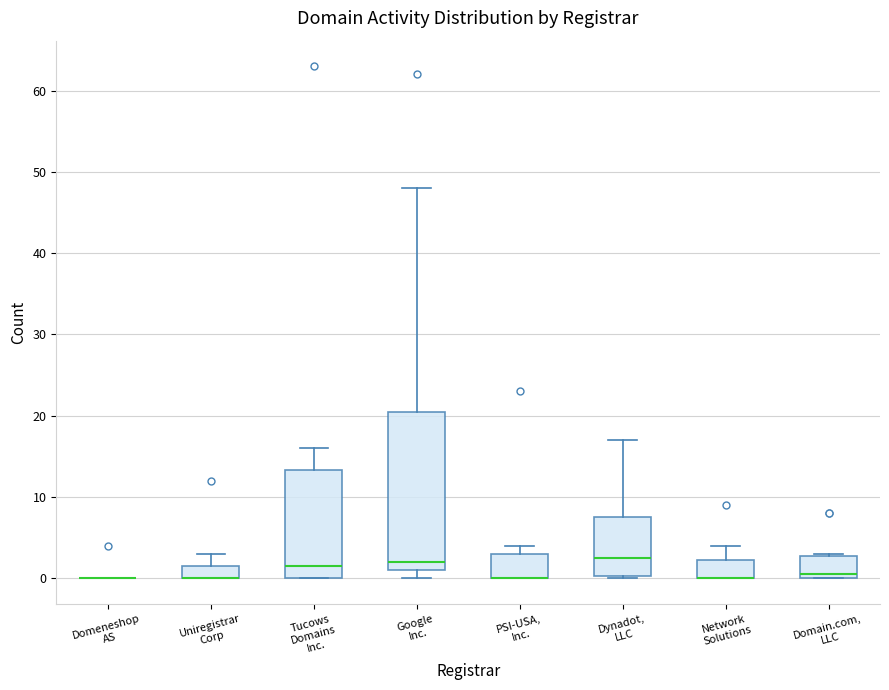

Reading left to right, read every box against the y-axis: the position of its median line, the range the box covers, and the ends of its whiskers. The values are not printed on the chart, so give them approximately, as read against the axis.

Domeneshop AS: box collapsed to a line at 0, whiskers 0 to 0
Uniregistrar Corp: median 0 (drawn on the box's lower edge), box 0 to 2, whiskers 0 to 3
Tucows Domains Inc.: median 2, box 0 to 13, whiskers 0 to 16
Google Inc.: median 2, box 1 to 21, whiskers 0 to 48
PSI-USA, Inc.: median 0 (drawn on the box's lower edge), box 0 to 3, whiskers 0 to 4
Dynadot, LLC: median 3, box 0 to 8, whiskers 0 to 17
Network Solutions: median 0 (drawn on the box's lower edge), box 0 to 2, whiskers 0 to 4
Domain.com, LLC: median 1, box 0 to 3, whiskers 0 to 3